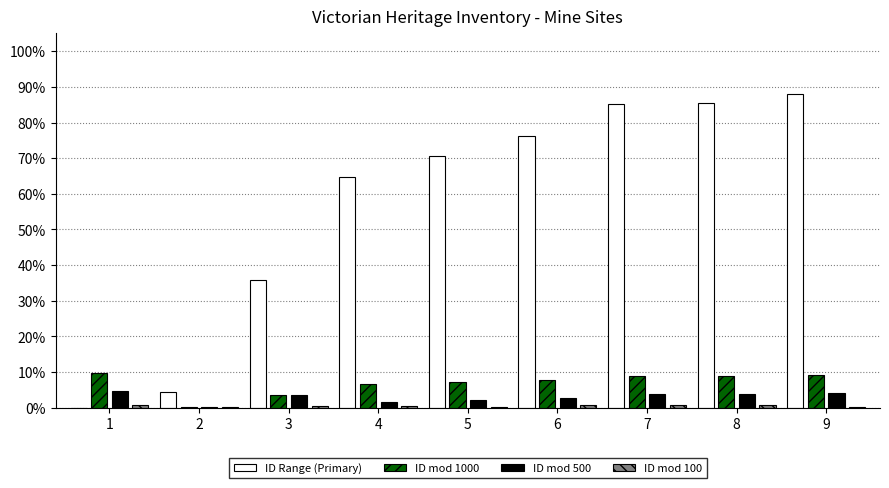

Does the chart contain stacked bars?

No